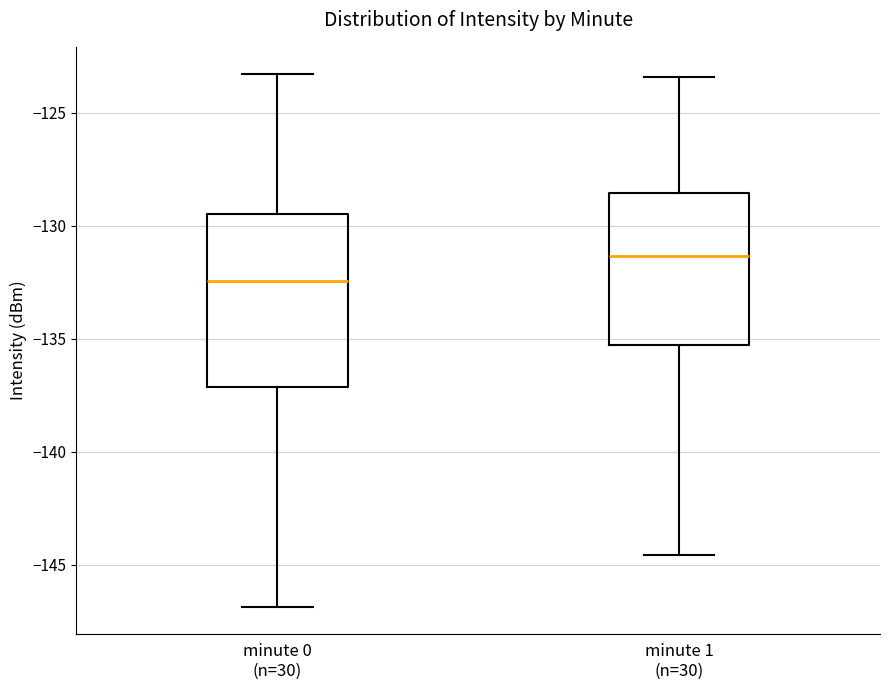

Where does the upper whisker of the box for minute 1 (n=30) end on the y-axis? The values are not printed on the chart, so give them approximately, as read against the axis.

-123.5